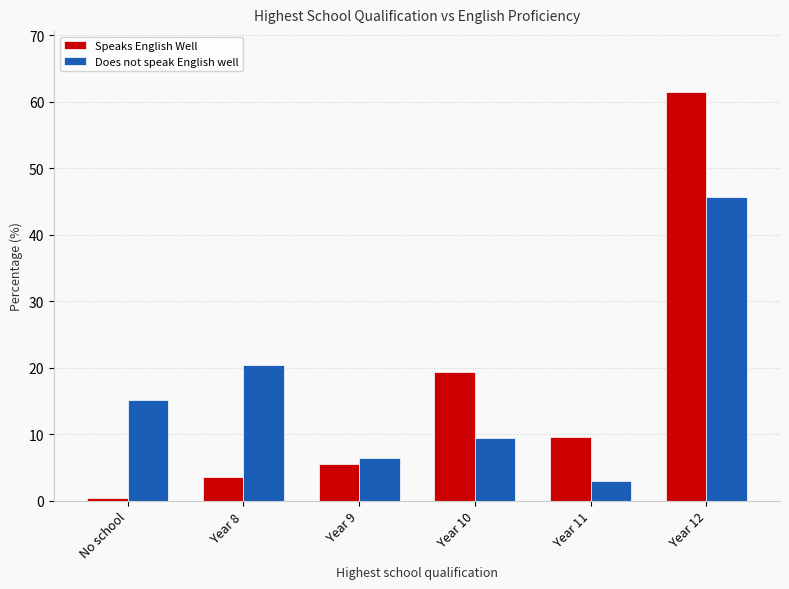

Reading left to right, list all the values displayed in this chart.

Speaks English Well: No school=0.5	Year 8=3.6	Year 9=5.5	Year 10=19.4	Year 11=9.6	Year 12=61.4
Does not speak English well: No school=15.1	Year 8=20.4	Year 9=6.5	Year 10=9.5	Year 11=3.0	Year 12=45.6